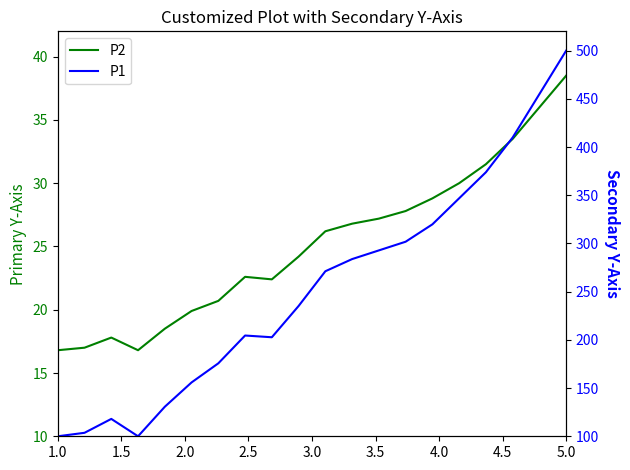

How many series are shown in this chart?

2